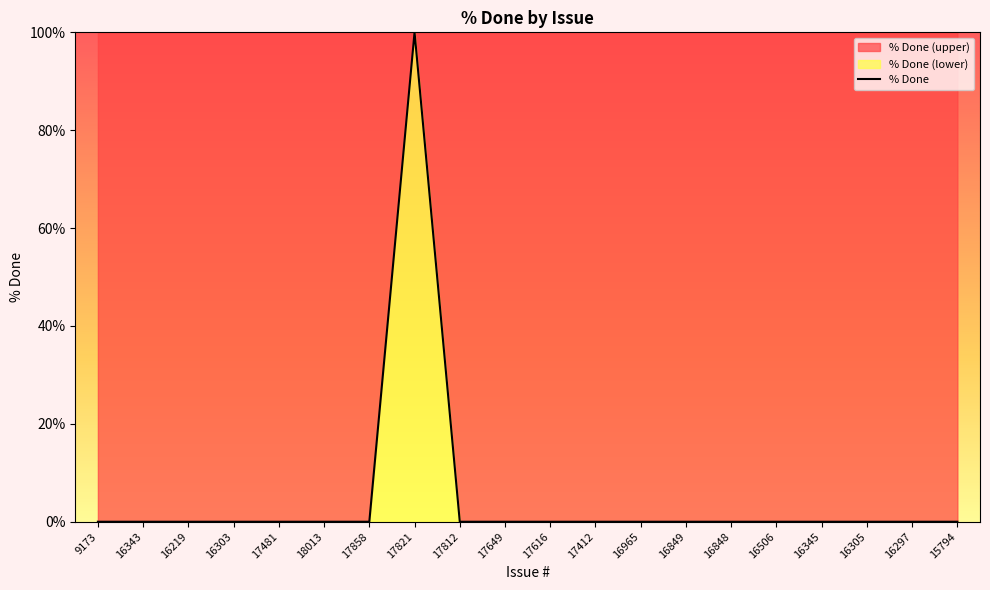

Reading left to right, extract all data points from this chart.

0	0	0	0	0	0	0	100	0	0	0	0	0	0	0	0	0	0	0	0